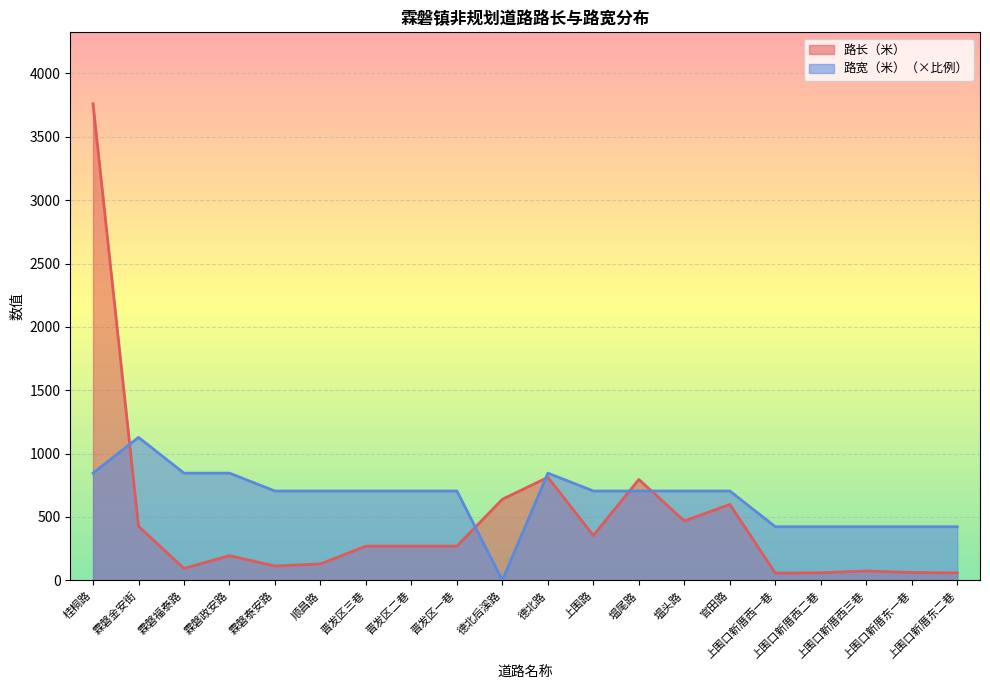

How many values in 路宽（米） are above zero?

19